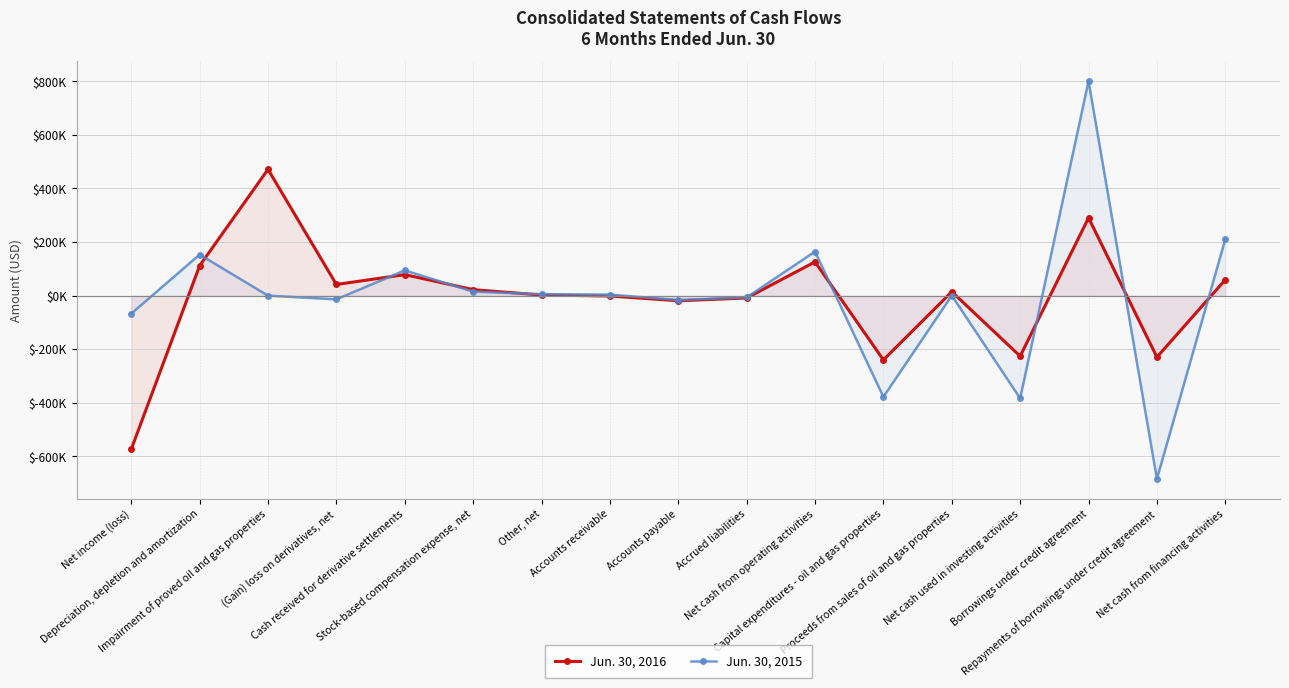

What is the total value across all series at Accrued liabilities?

-15381